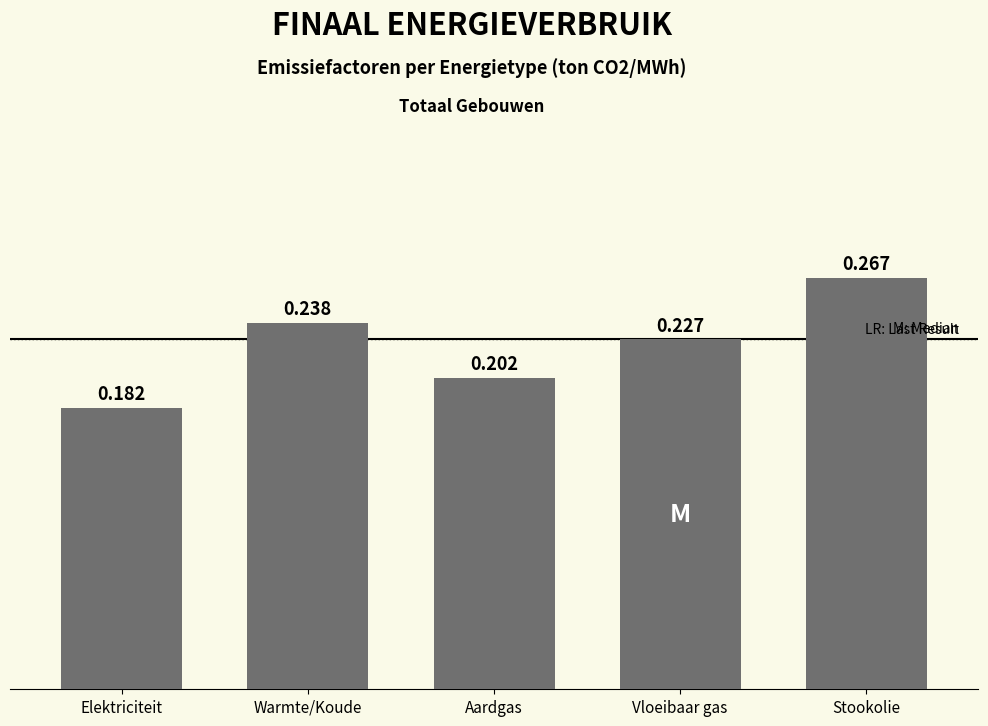

What is the difference between the values at Stookolie and Aardgas?

0.1